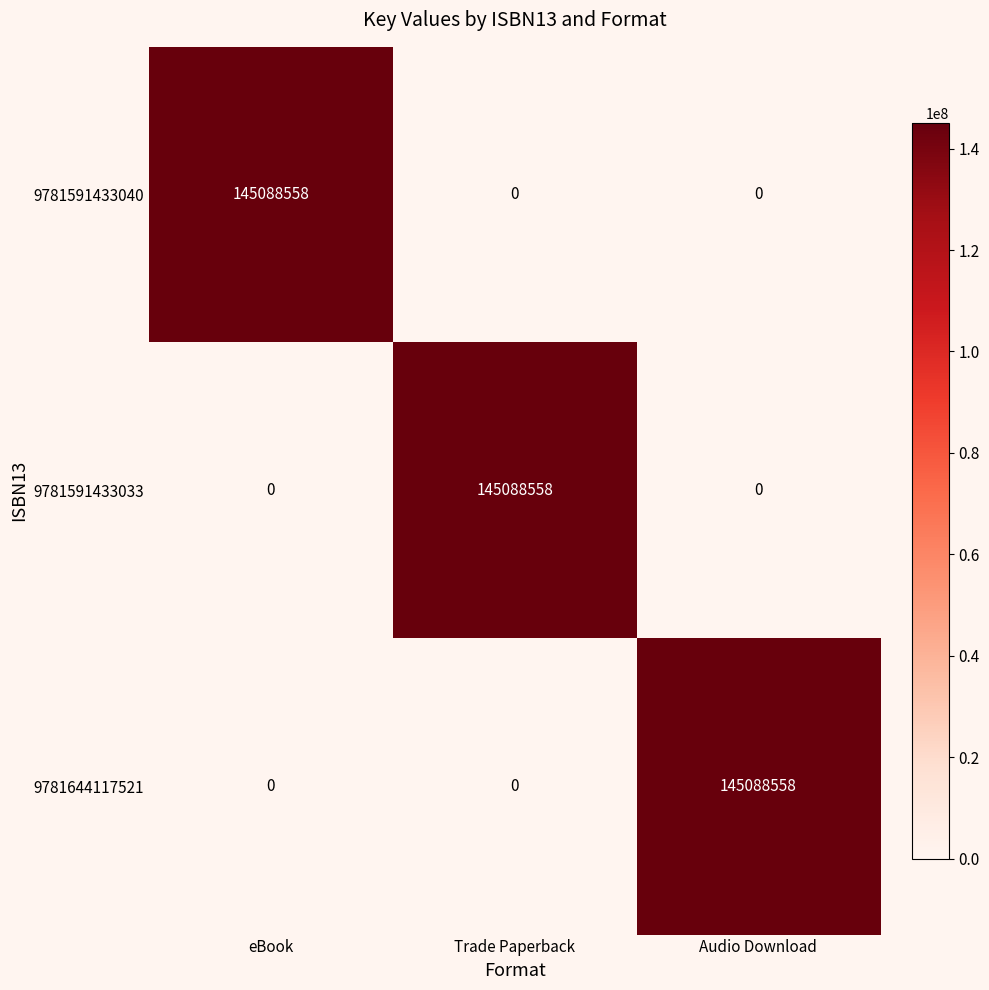

Reading left to right, transcribe all the data shown in this chart.

9781591433040: eBook=145088558	Trade Paperback=0	Audio Download=0
9781591433033: eBook=0	Trade Paperback=145088558	Audio Download=0
9781644117521: eBook=0	Trade Paperback=0	Audio Download=145088558